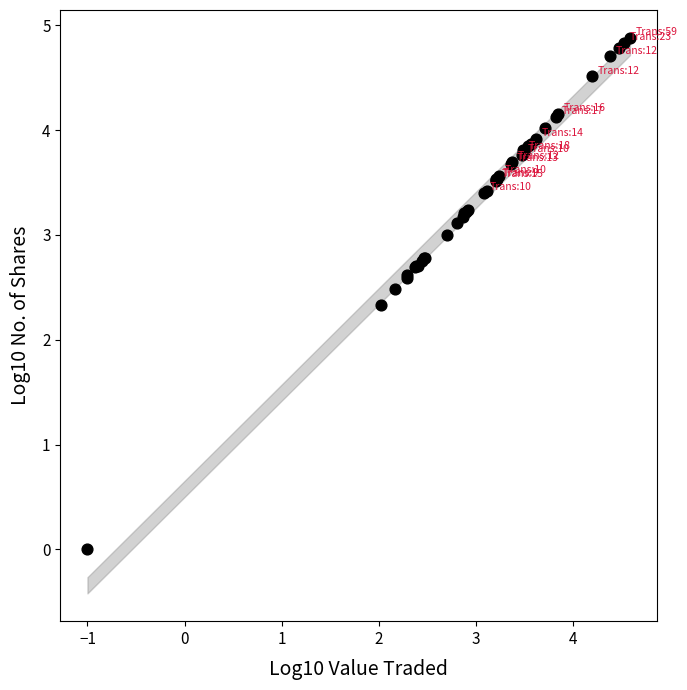

What Y value in the scatter plot is closest to 2?

2.3